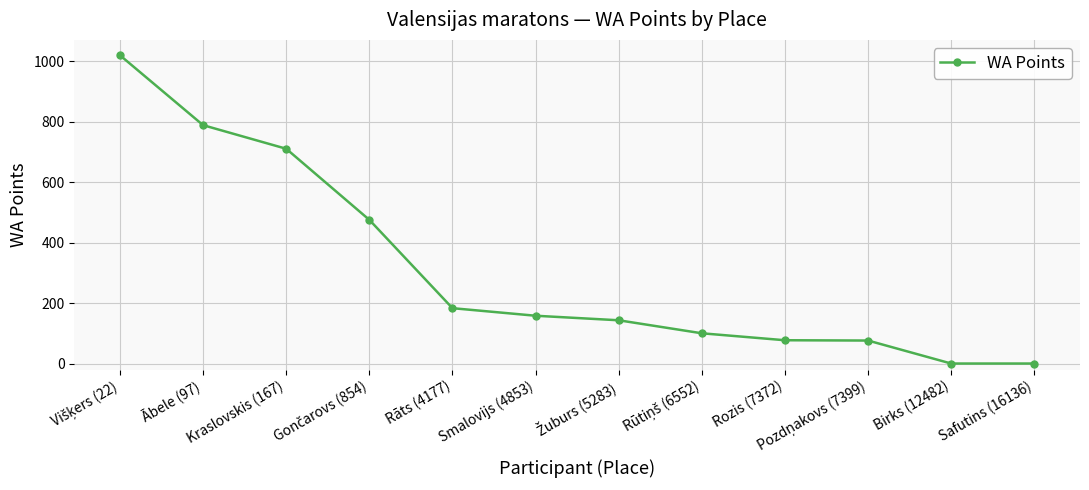

What is the sum of the values at Kraslovskis (167) and Safutins (16136)?

710